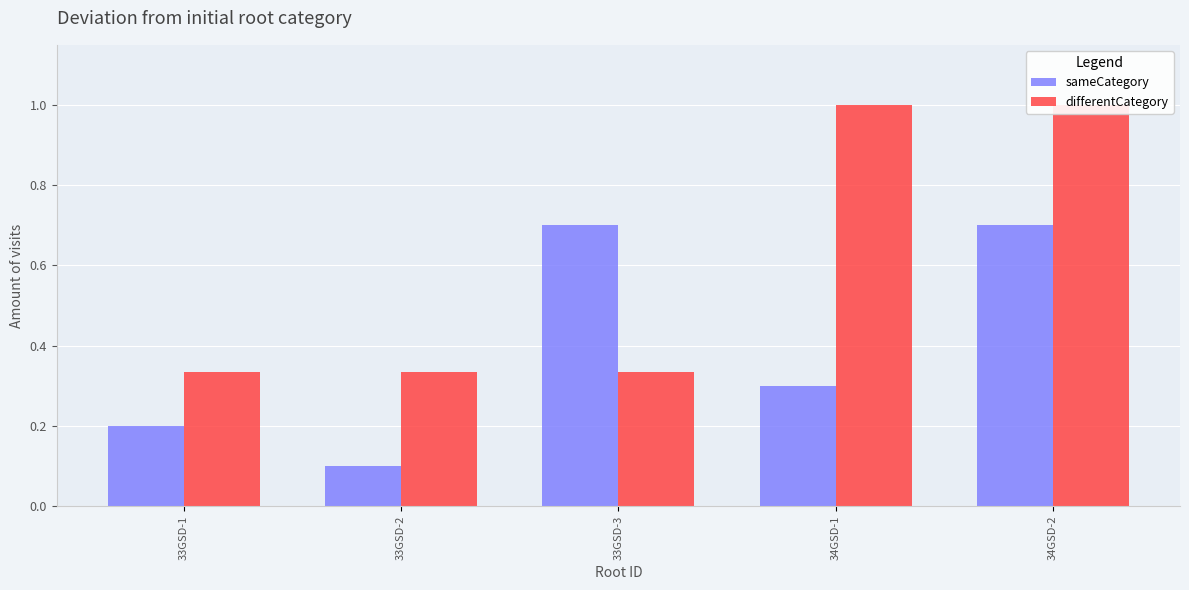

What is the sum of the sameCategory values at 34GSD-1 and 33GSD-3?

1.0